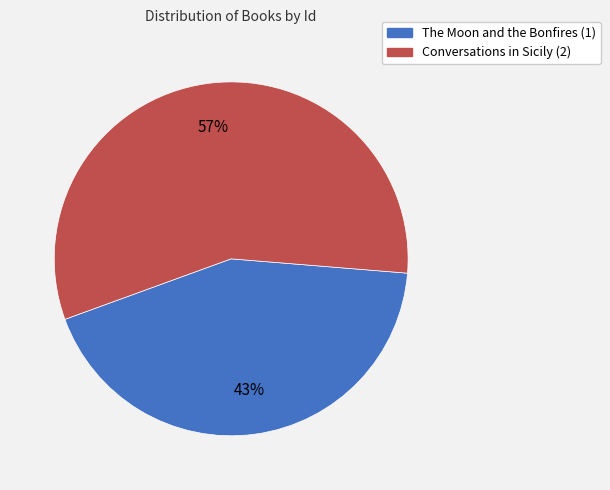

What percentage is the Conversations in Sicily (2) slice, to the nearest percent?

57%